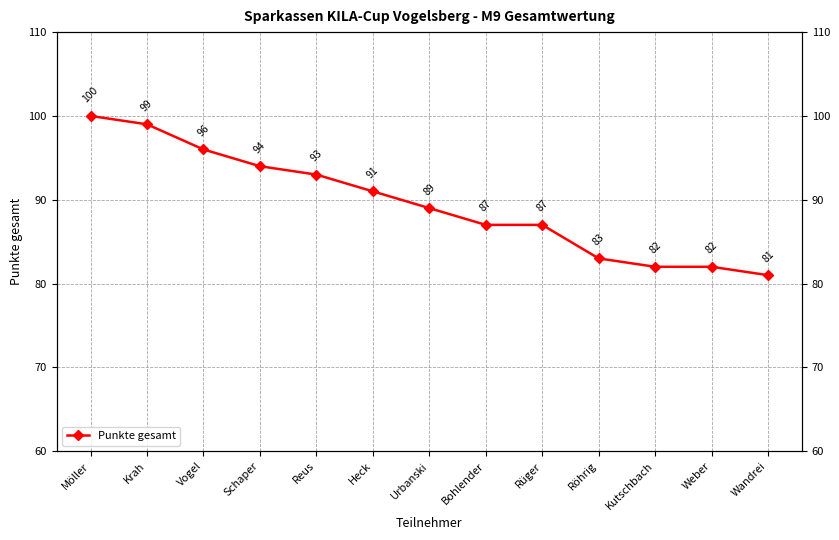

What is the approximate value at Wandrei, to the nearest 5?

80